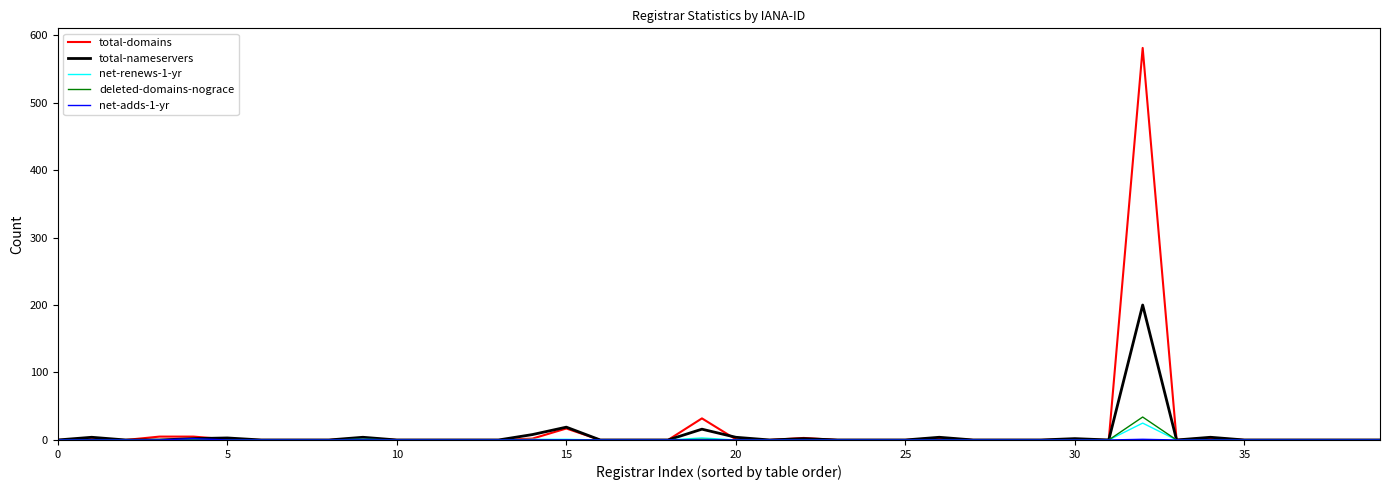

What is the highest value of the deleted-domains-nograce series?

34